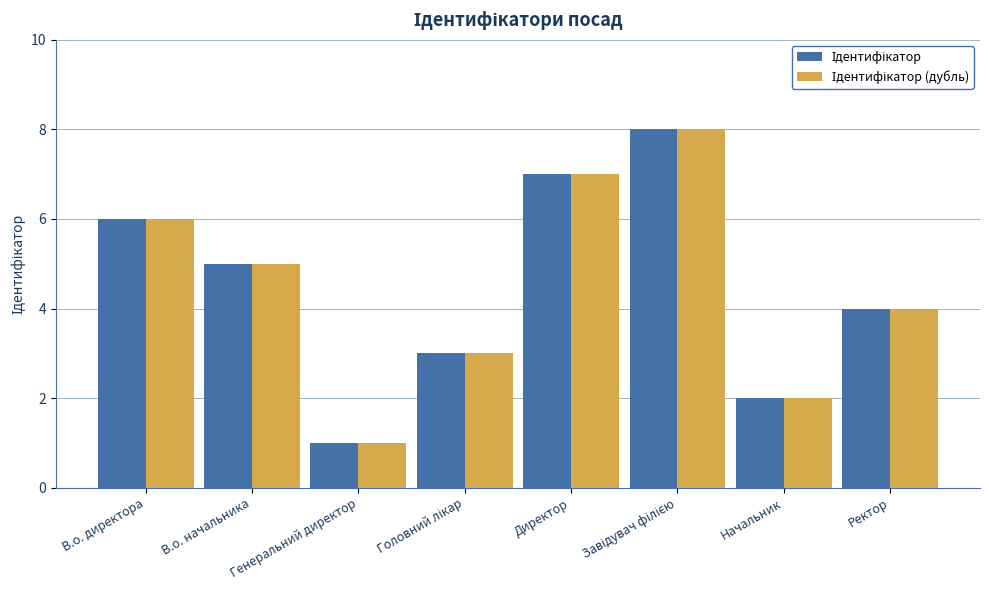

Which label corresponds to the smallest value in the chart?

Генеральний директор